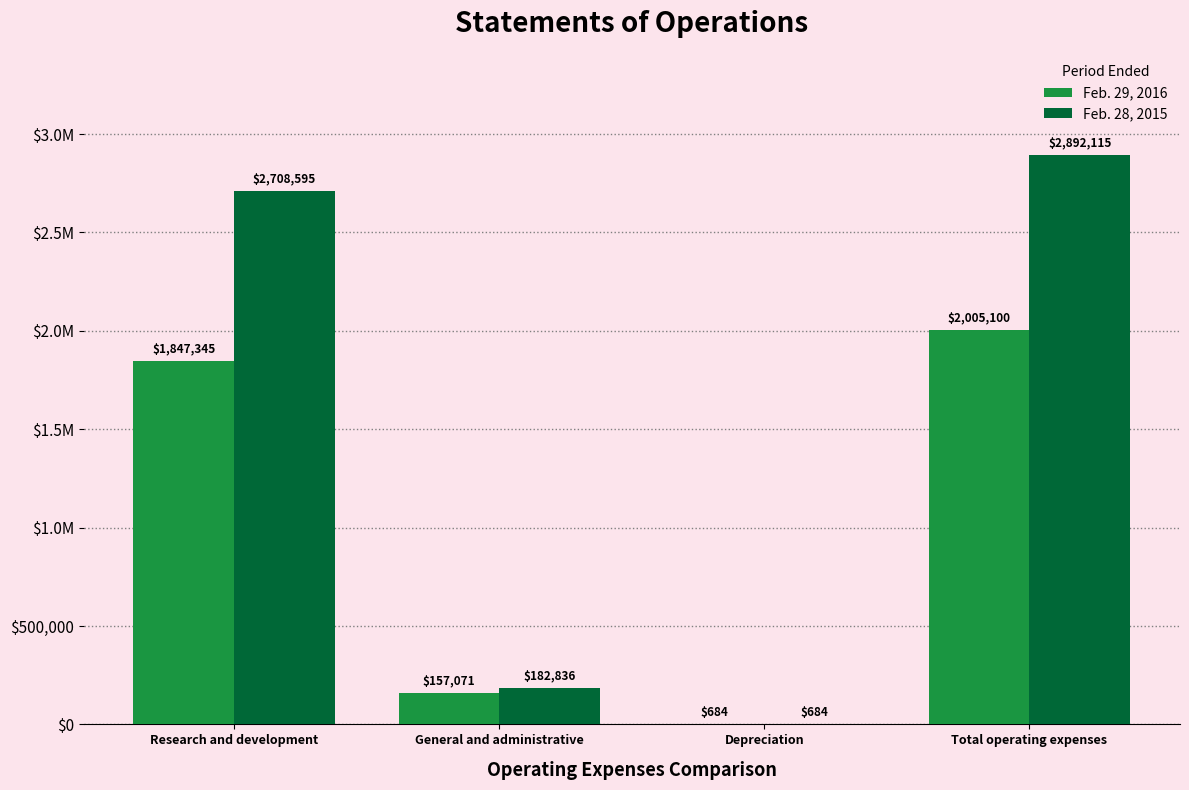

Are the bars grouped side by side (vs. stacked)?

Yes